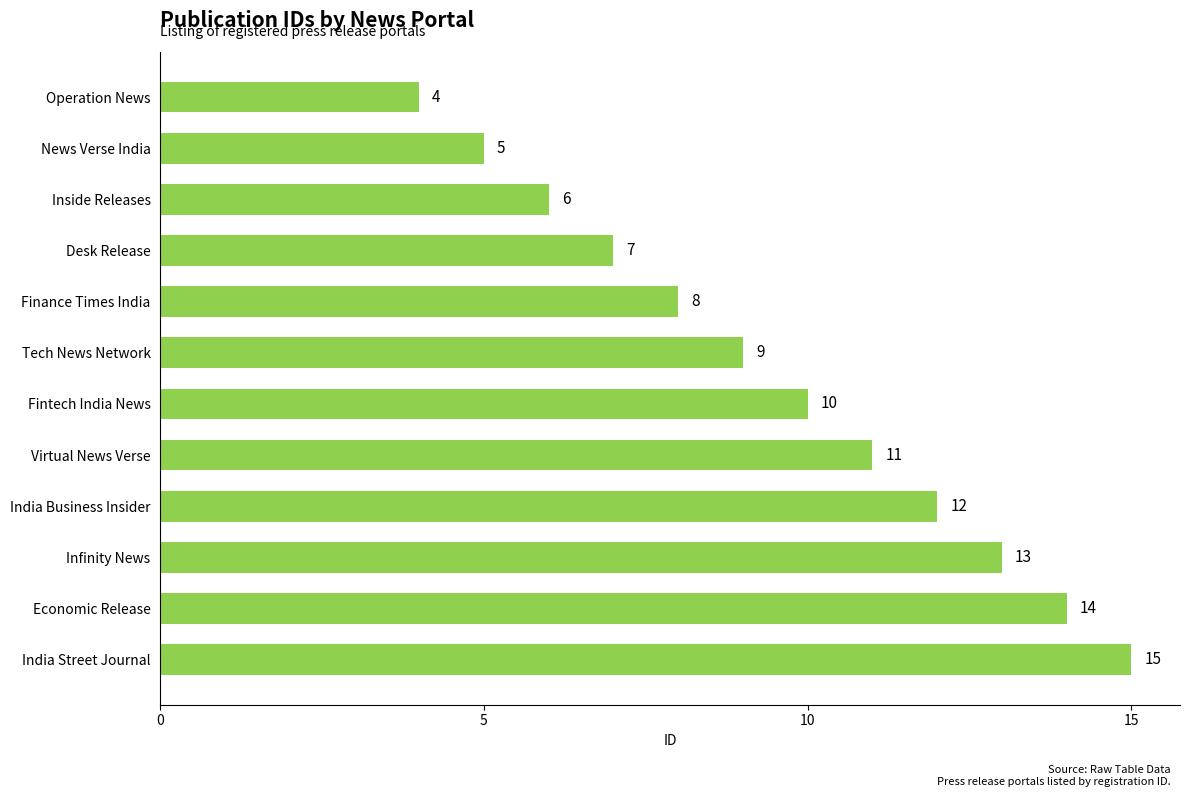

What position from the bottom is Infinity News?

3